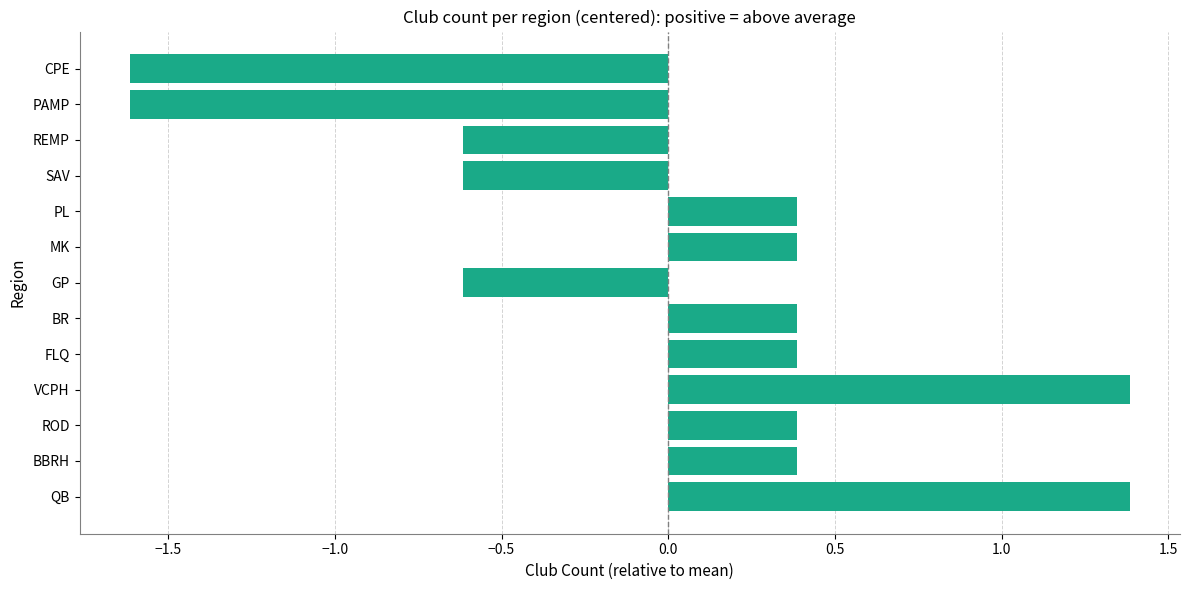

How many bars are there in total?

13